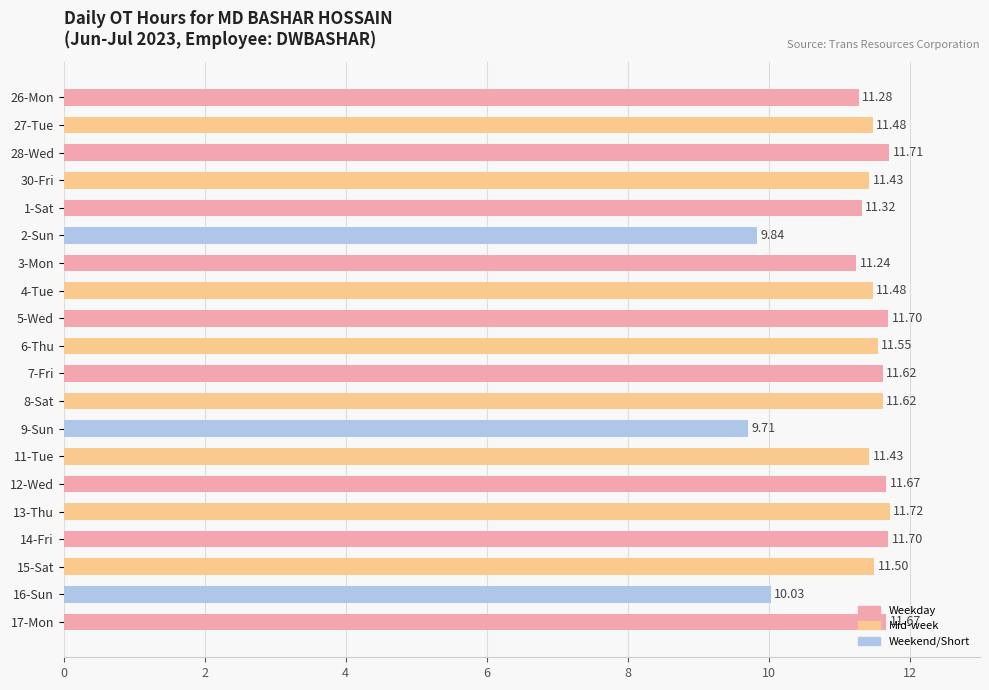

At which label is the value closest to 10?

16-Sun